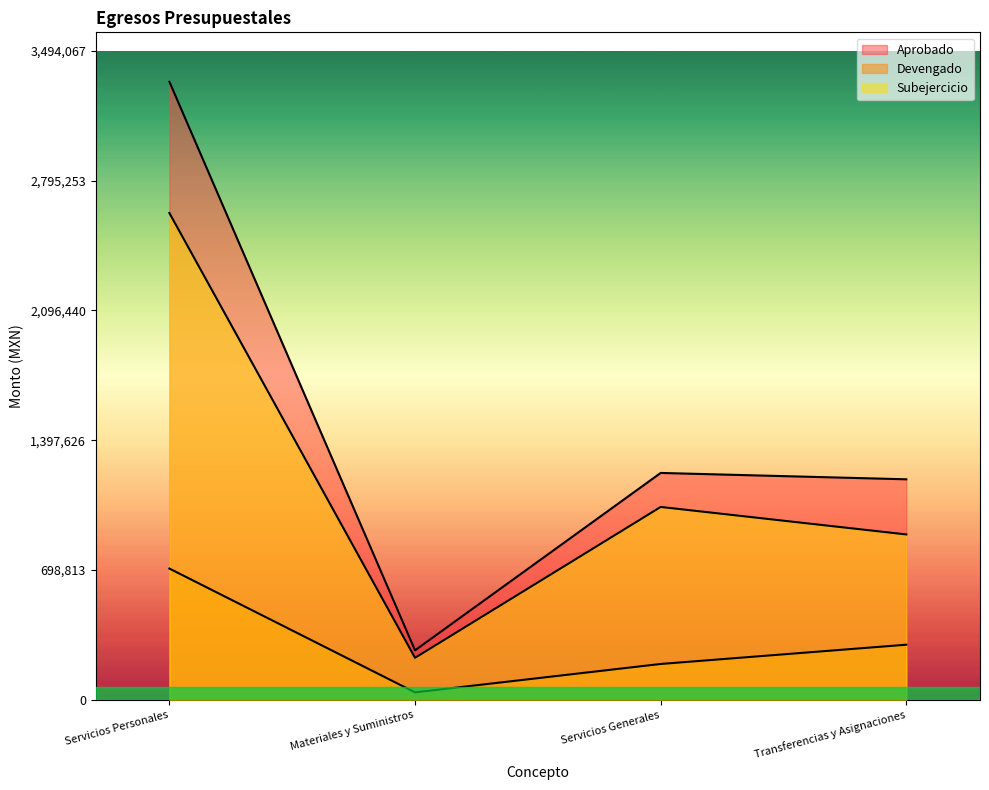

At which label does Subejercicio reach its minimum?

Materiales y Suministros